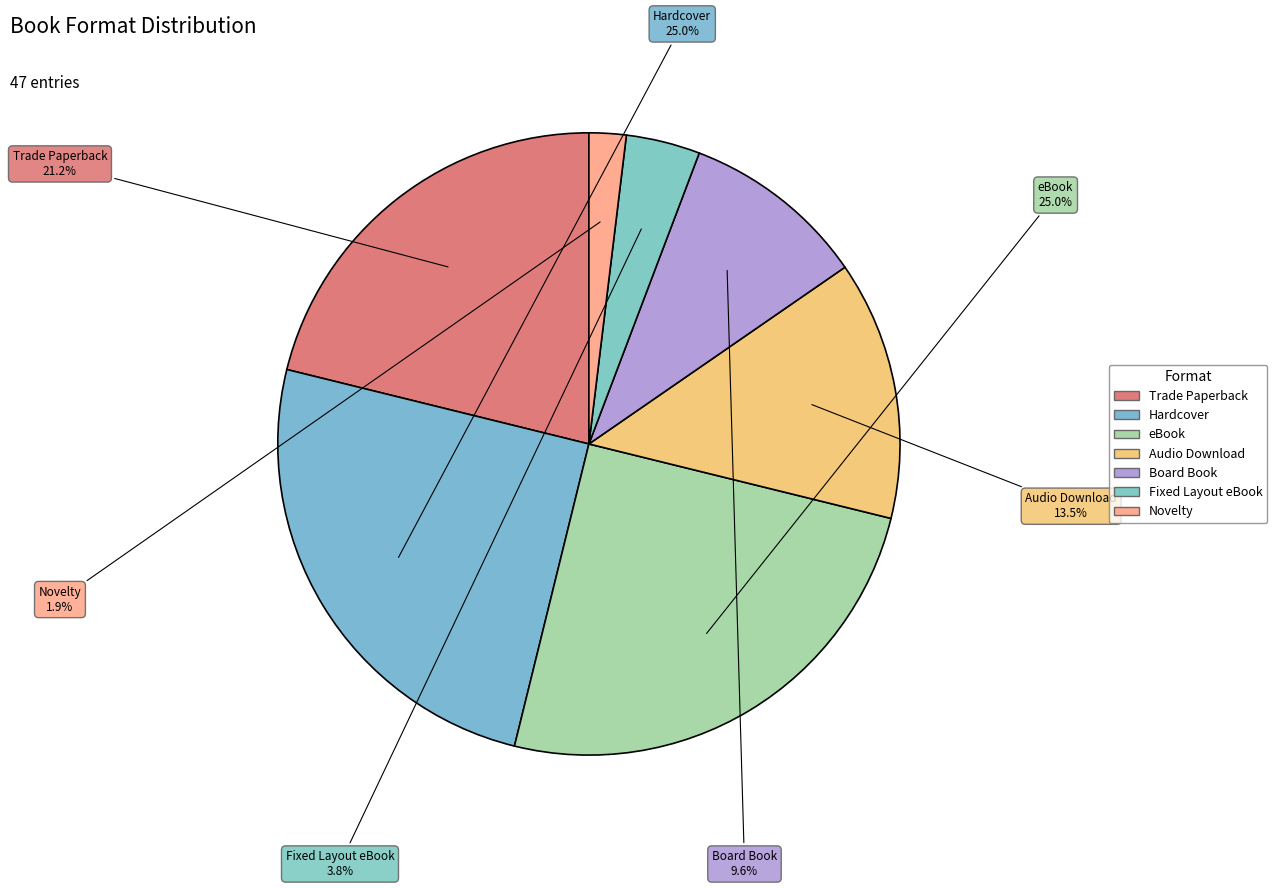

How many segments does this pie chart have?

7